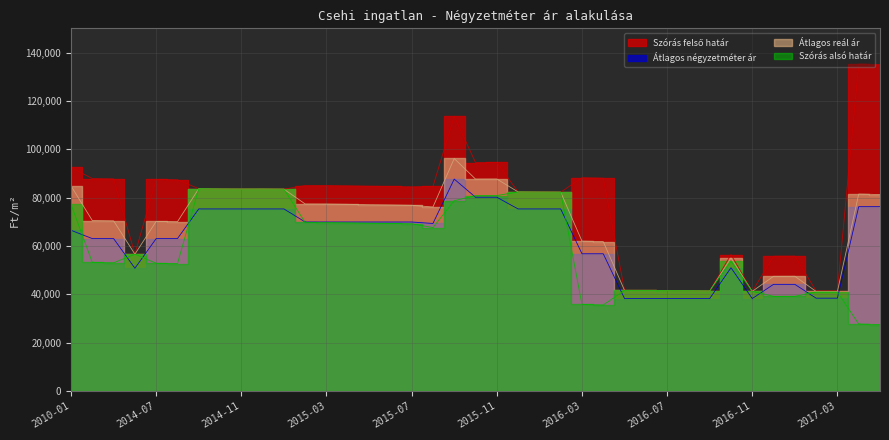

What is the difference between the maximum and second lowest values in the Szórás felső határ series?

93859